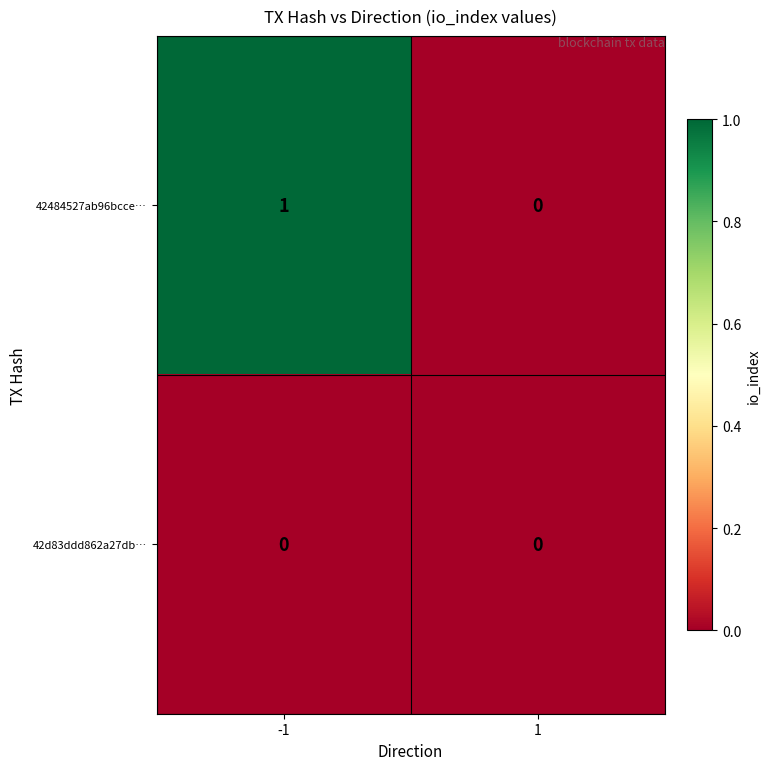

Rank the series by their average value, from highest to lowest.

42484527ab96bcce…, 42d83ddd862a27db…